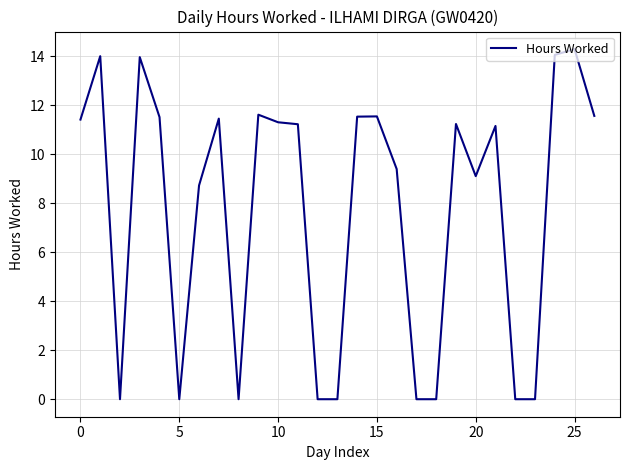

What is the difference between the maximum and minimum values?

14.3